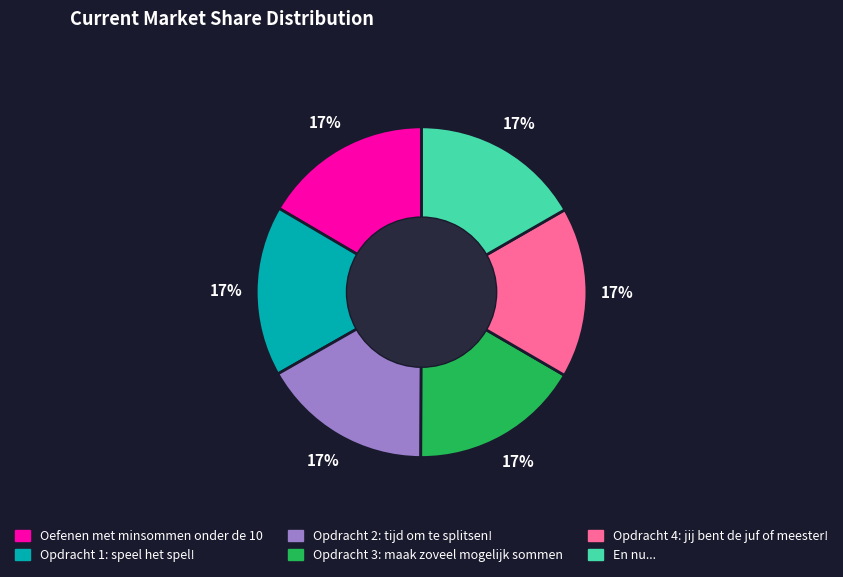

What is the ratio of the value at En nu... to the value at Opdracht 3: maak zoveel mogelijk sommen?

1.0